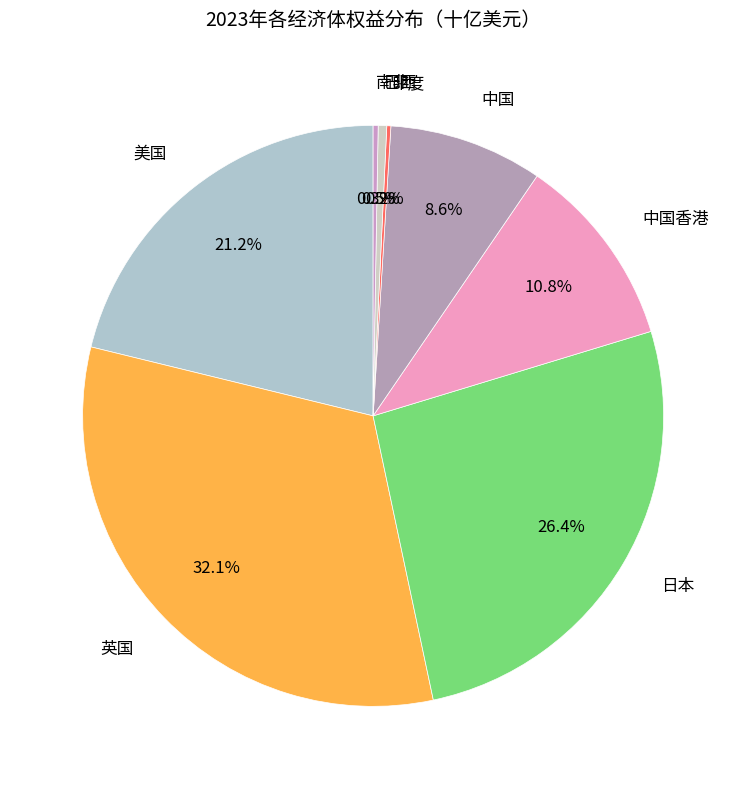

Combined, do 美国 and 巴西 account for over 50%?

No